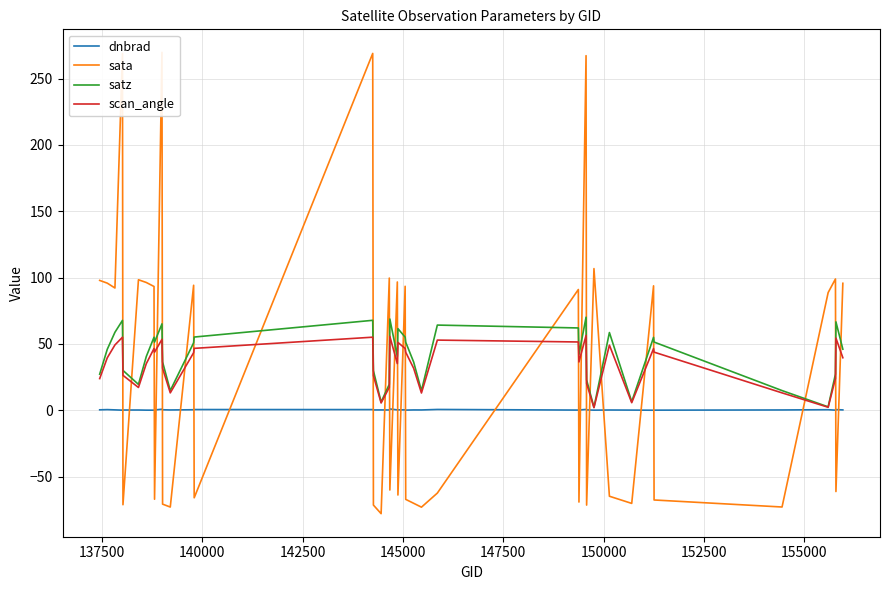

What is the maximum value for scan_angle?

56.4